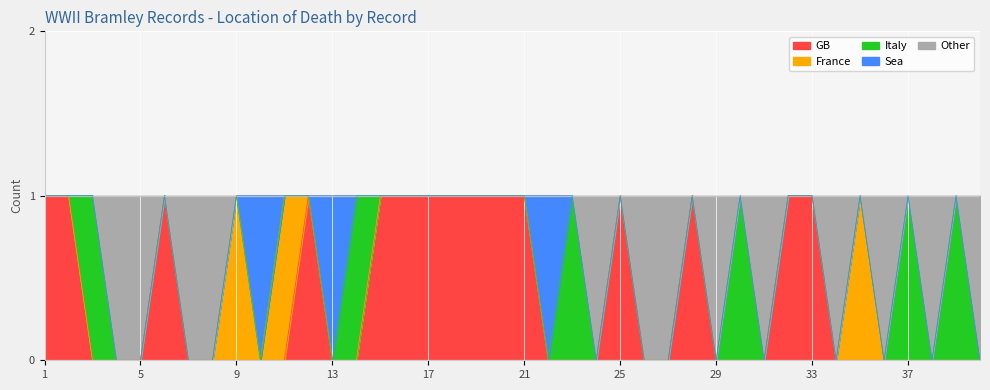

Does the chart display data point markers on the line(s)?

No